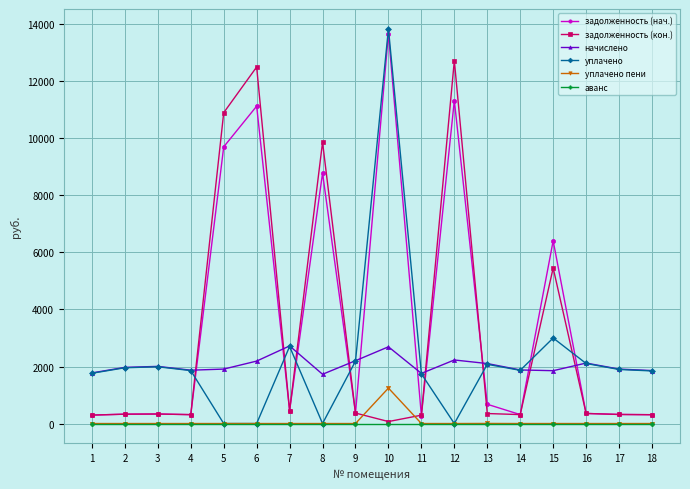

True or false: задолженность (нач.) and уплачено intersect in this chart.

True